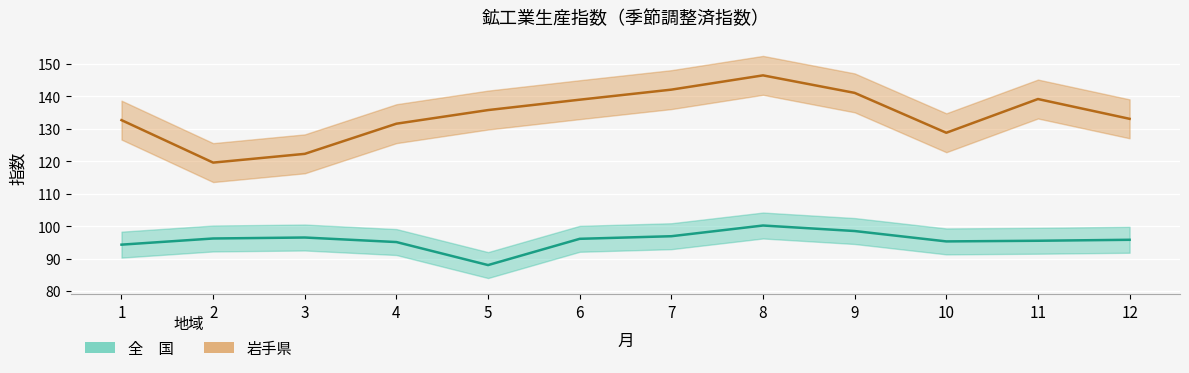

How many interior local valleys does the 全　国 series have?

2